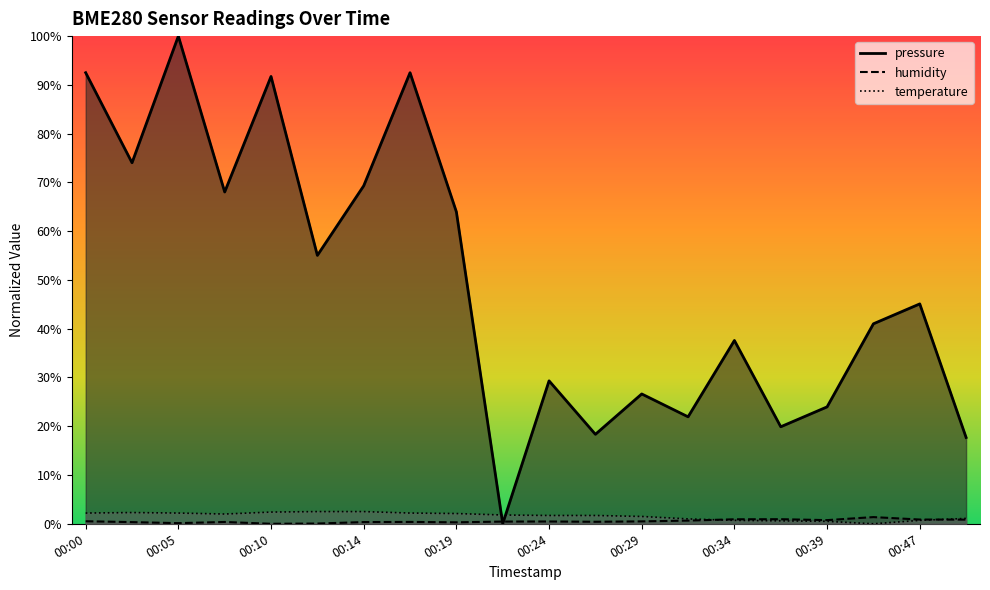

Rank the categories by pressure_kpa value from lowest to highest.

00:22, 00:49, 00:27, 00:36, 00:32, 00:39, 00:29, 00:24, 00:34, 00:41, 00:47, 00:12, 00:19, 00:07, 00:14, 00:02, 00:10, 00:00, 00:17, 00:05